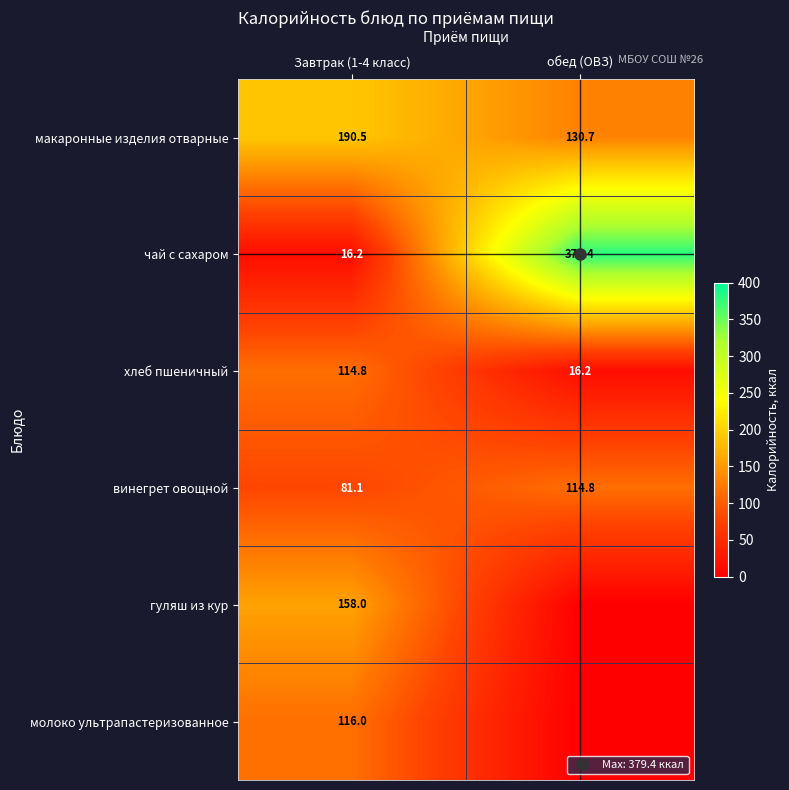

Where does the хлеб пшеничный series first go above 114?

Завтрак (1-4 класс)